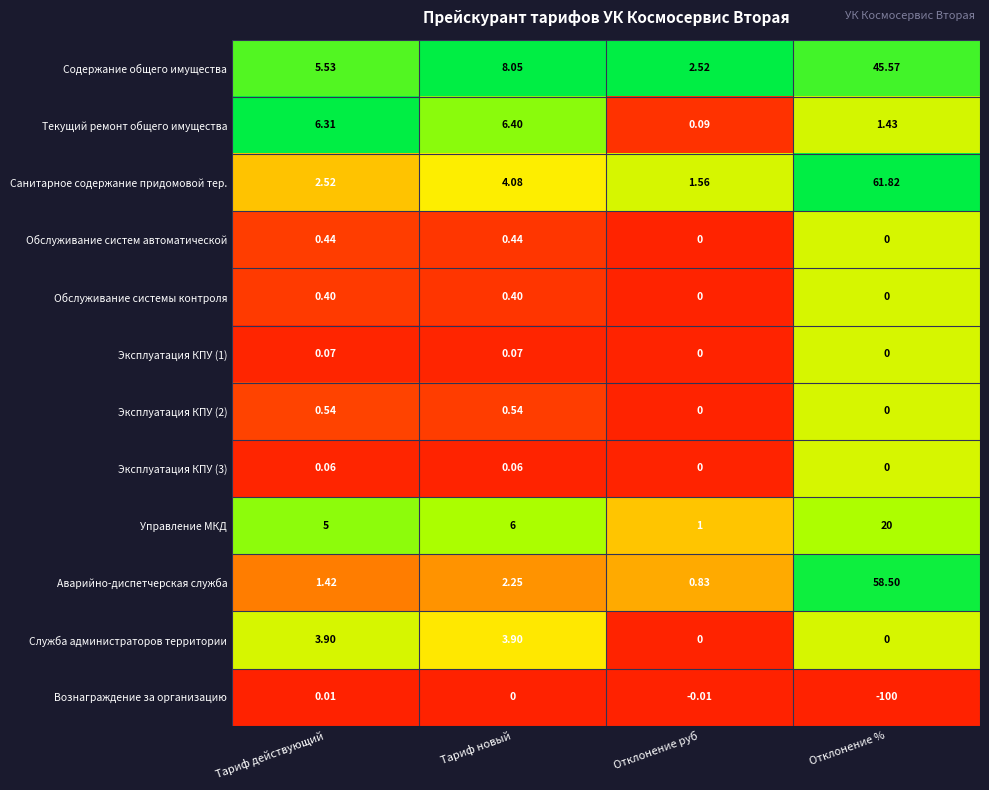

Which series has the widest spread of values?

Вознаграждение за организацию